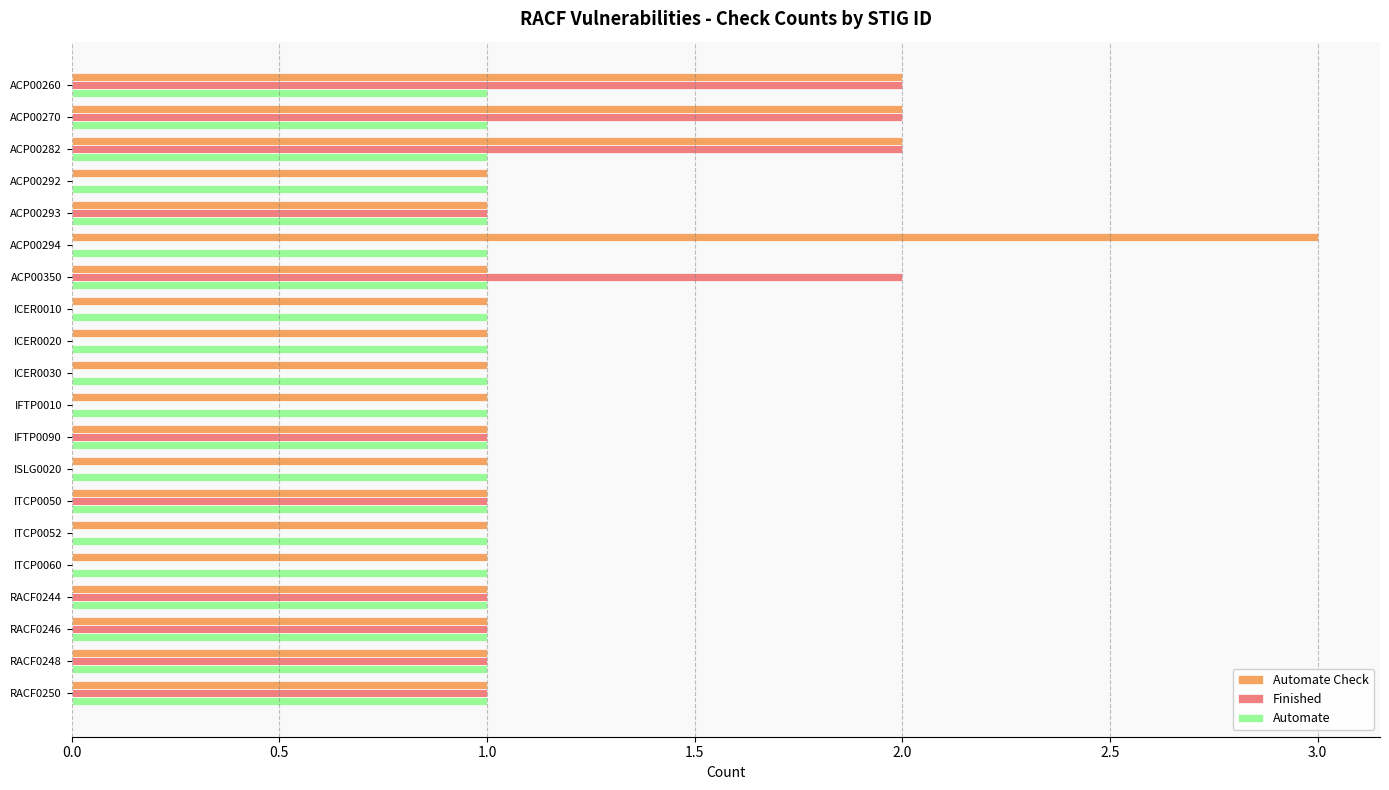

What is the total value across all series at ACP00282?

5